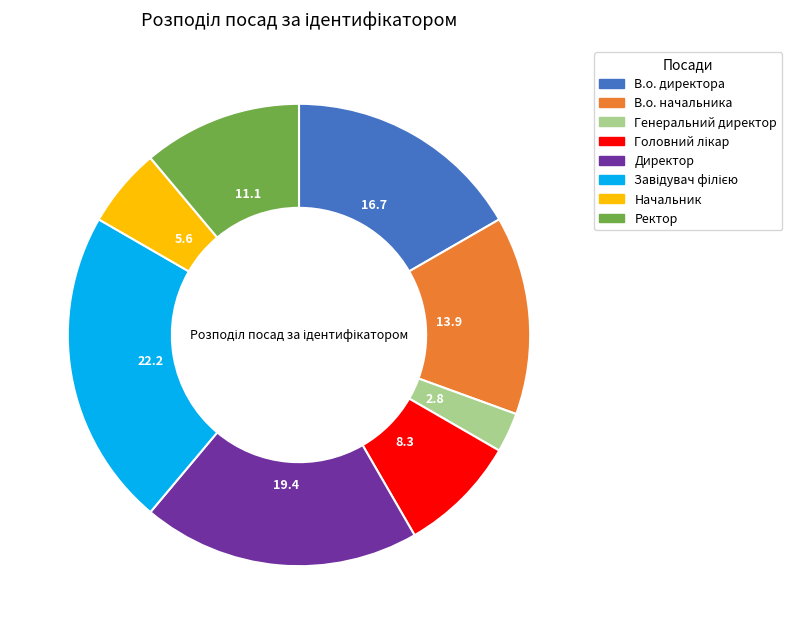

Between Директор and В.о. директора, which is larger?

Директор